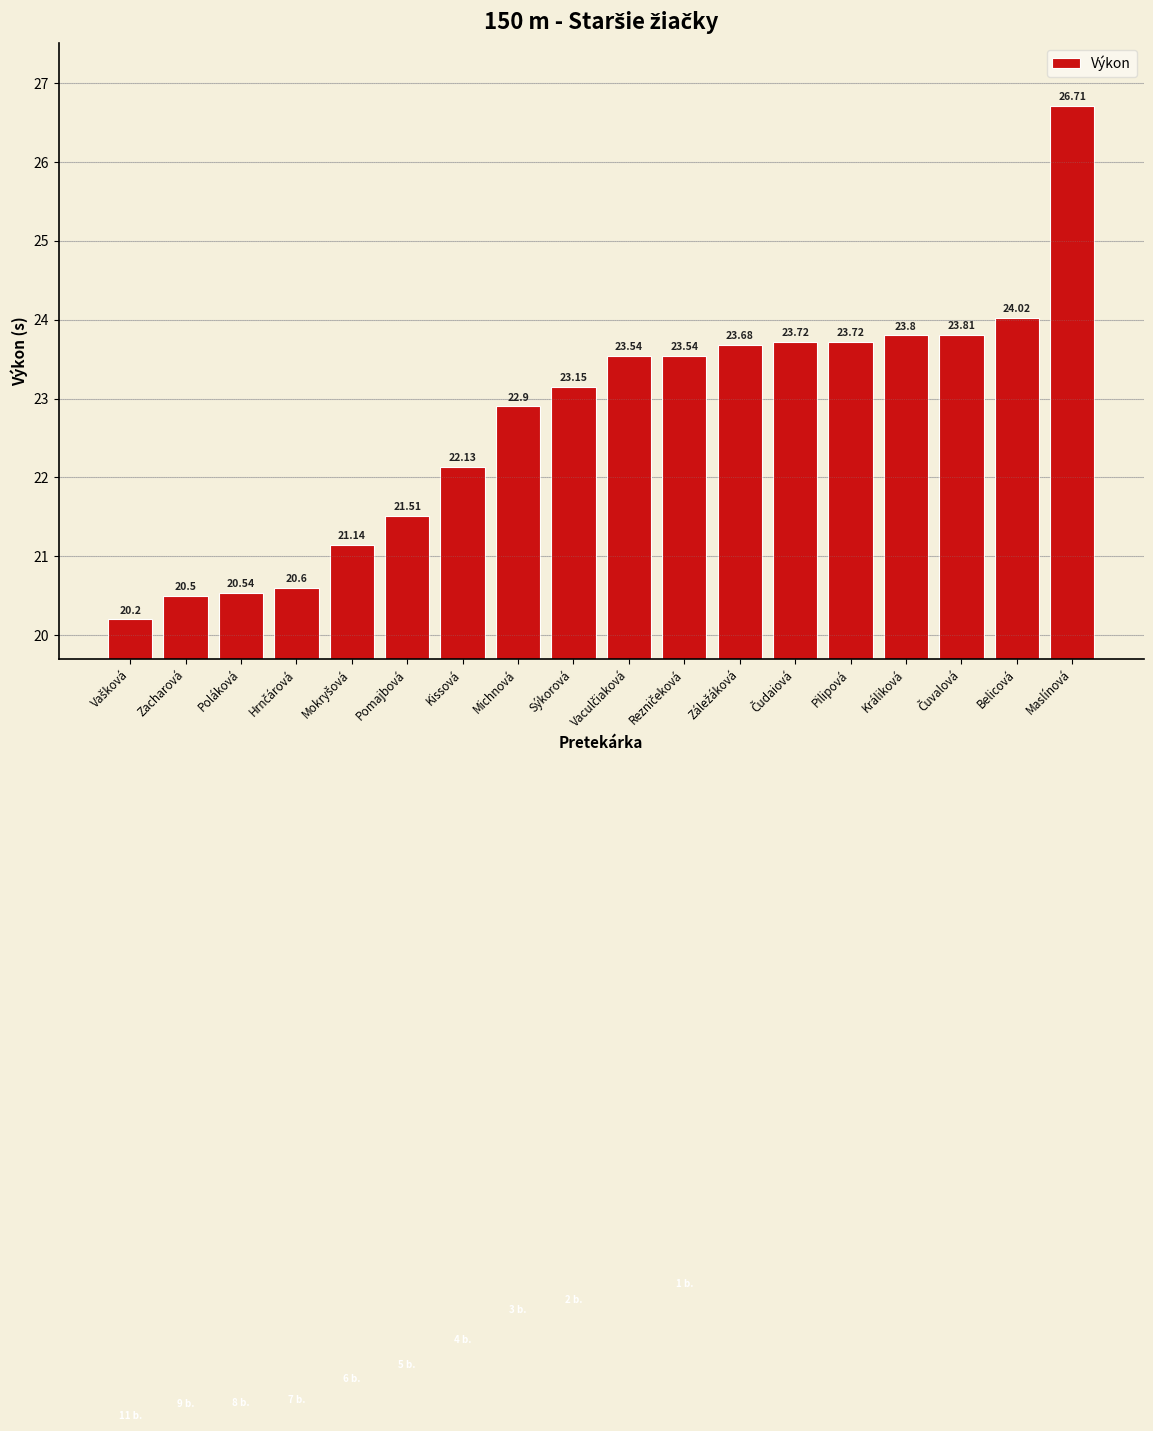

Are the bars horizontal?

No